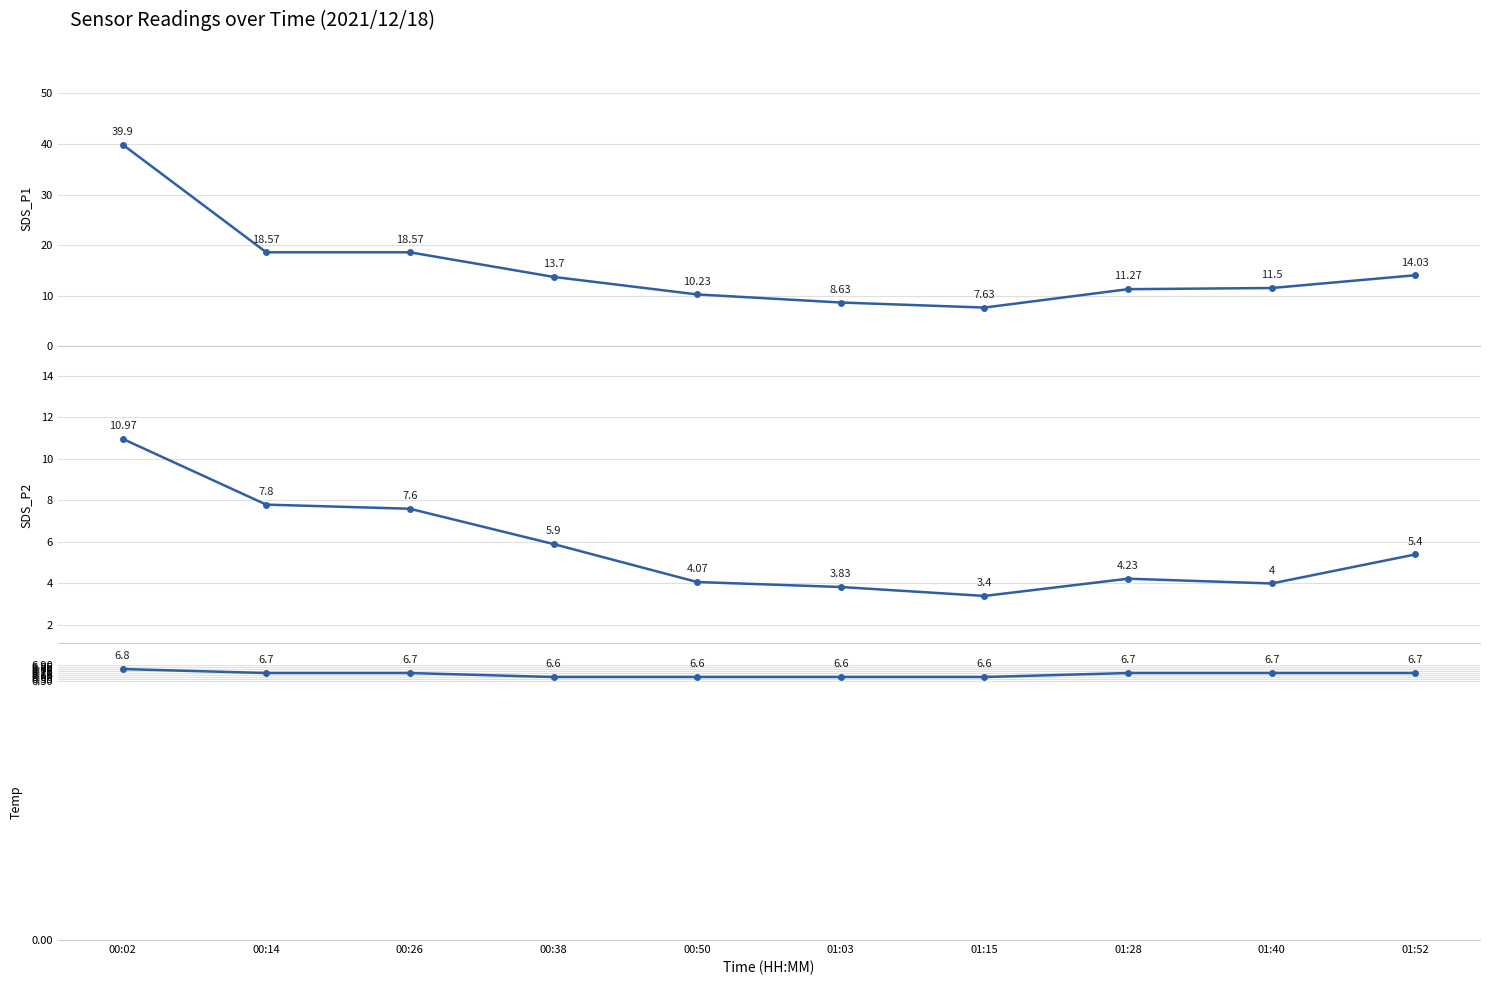

Which series changed the most between 00:02 and 01:52?

SDS_P1